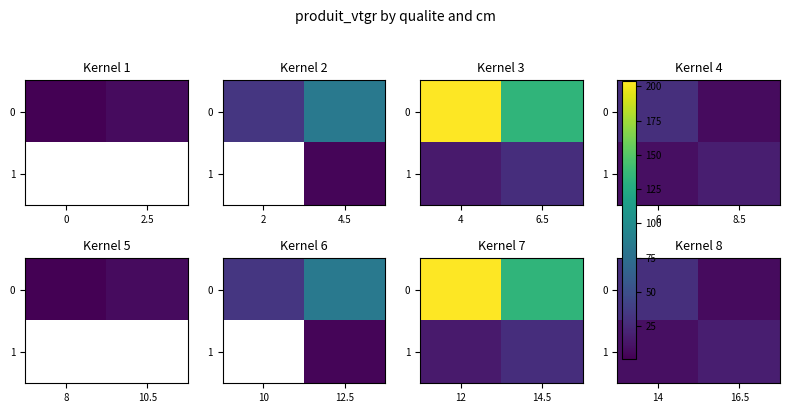

How many categories are shown in the chart?

2